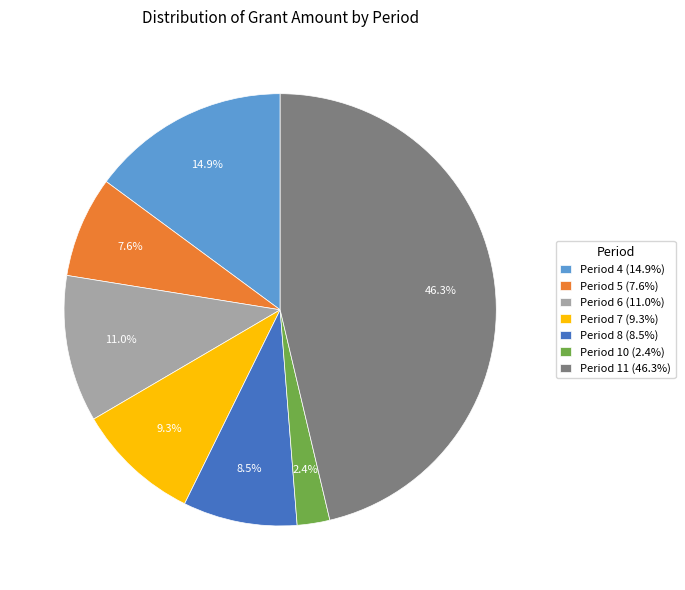

How many segments does this pie chart have?

7